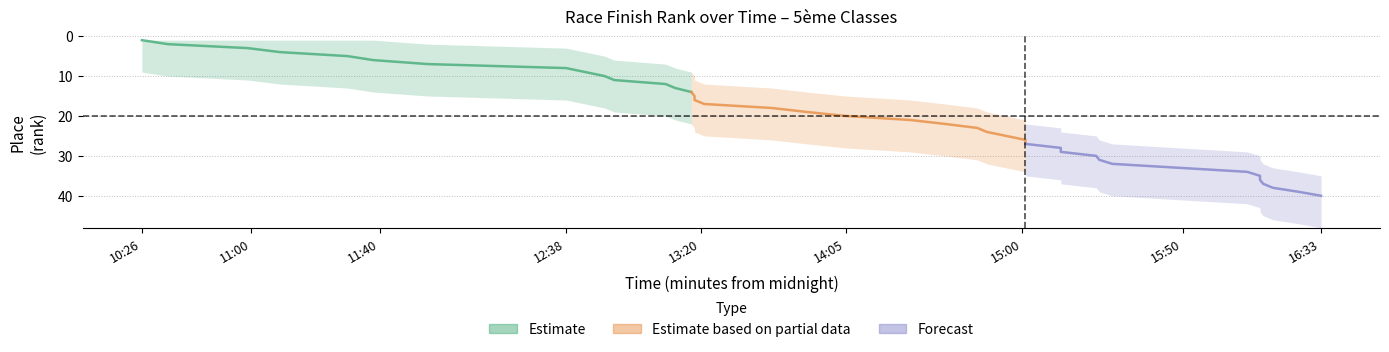

How many data points in Estimate based on partial data are above 21?

6